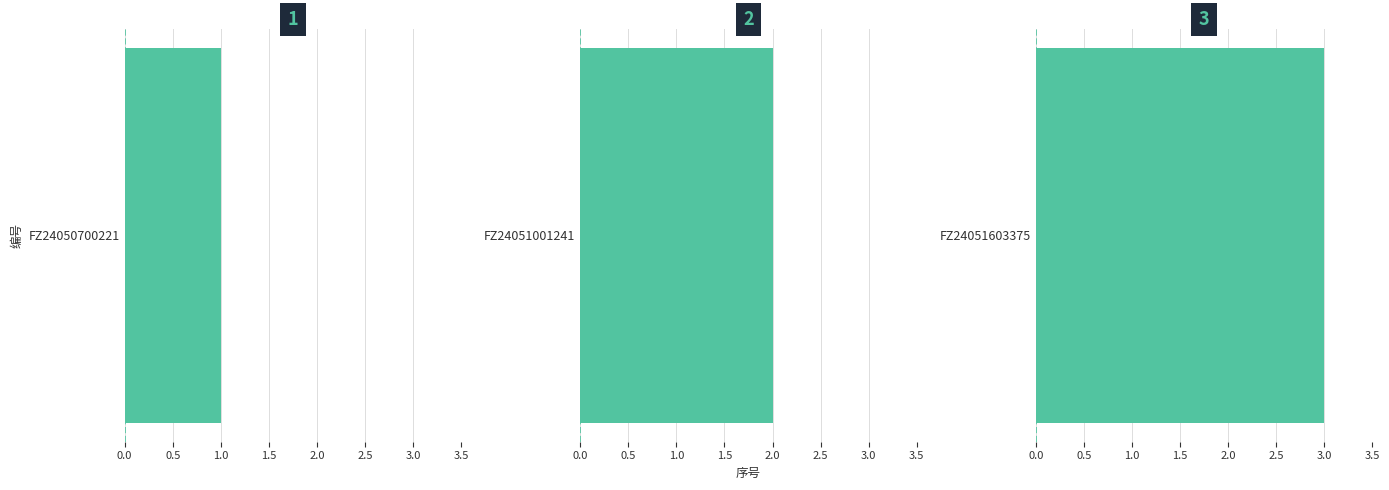

Reading left to right, extract all data points from this chart.

1	2	3